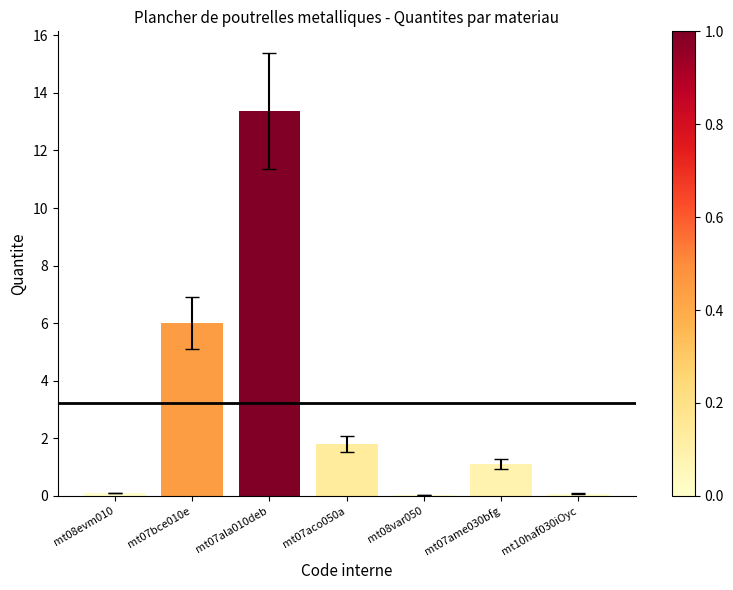

What is the sum of all values?

22.5